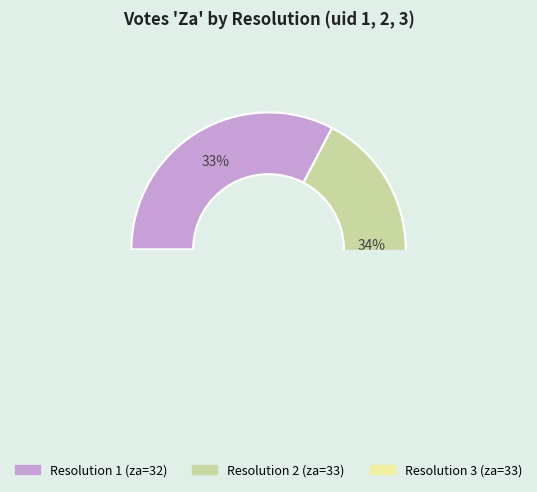

Is there any slice that represents more than half of the pie?

No